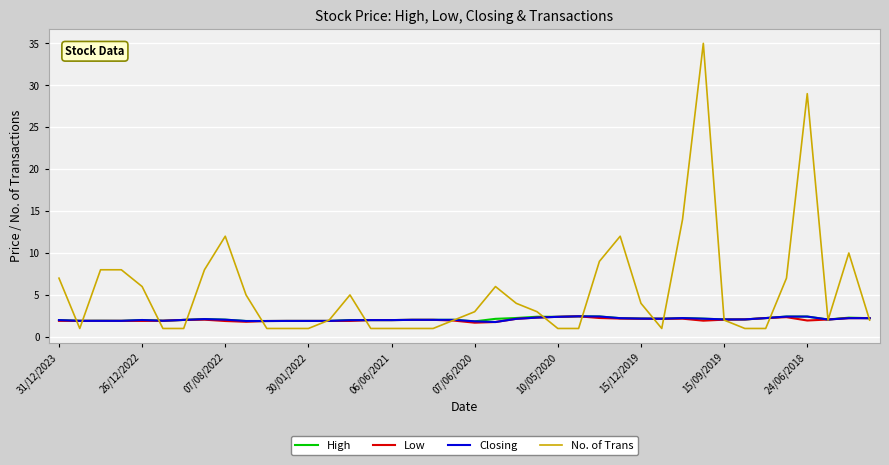

What is the highest value of the Low series?

2.5